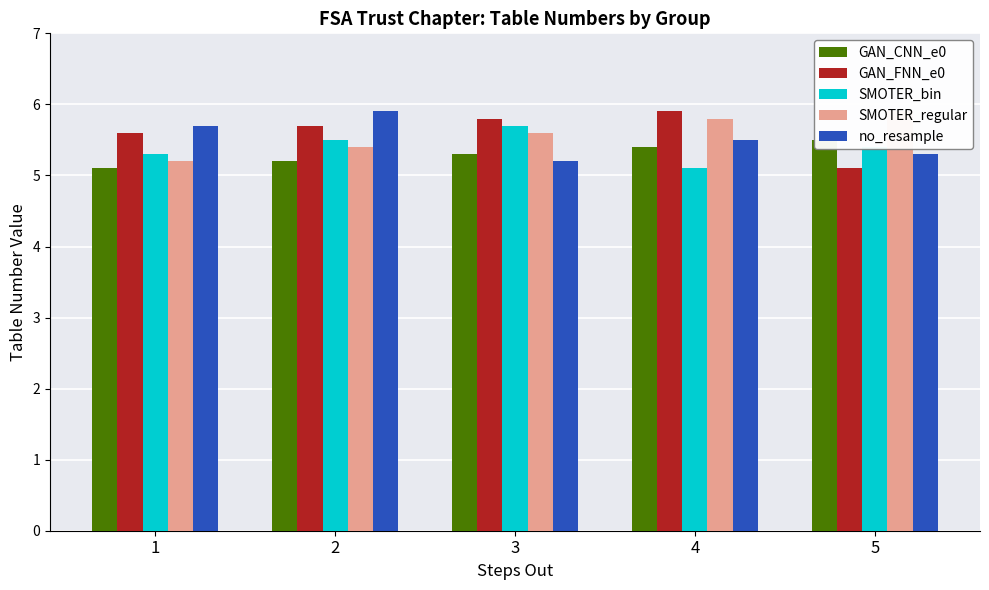

At which category is the sum across all series the highest?

2